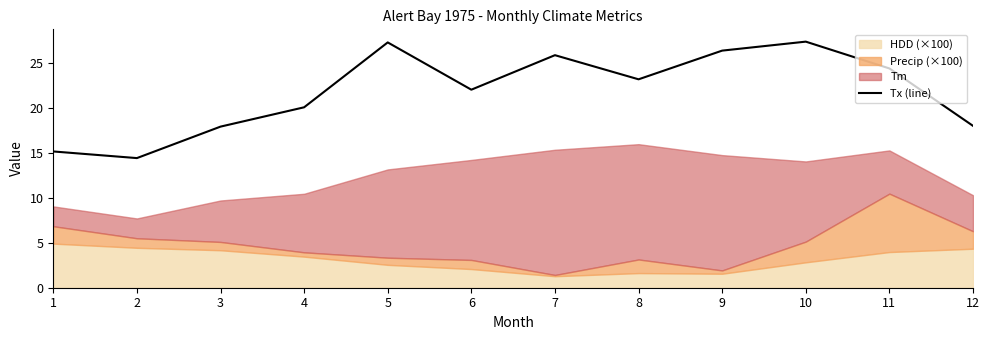

True or false: Tx (line) has a value of 22.0 at 6.

True